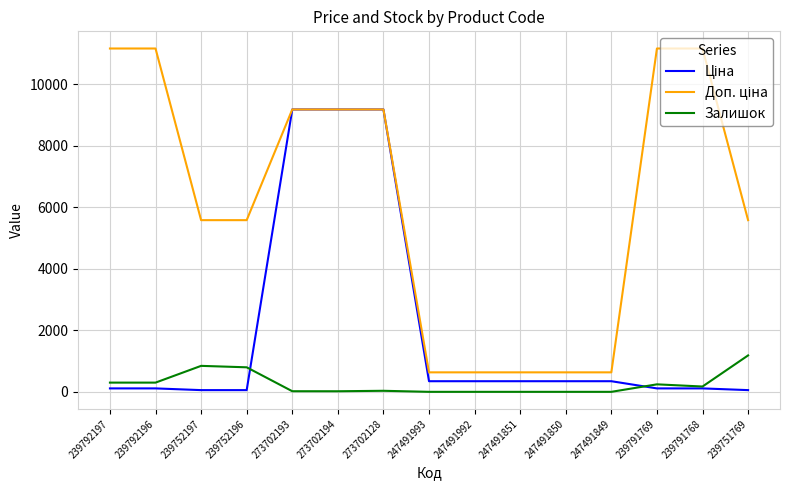

What position from the left is 247491849?

12